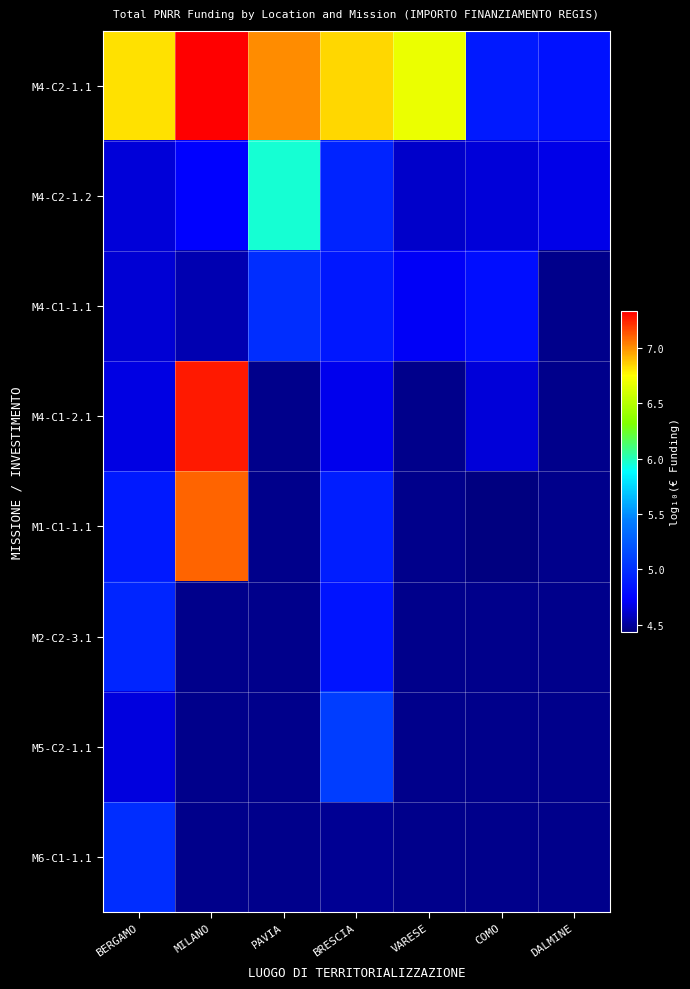

True or false: M1-C1-1.1 has a value of 4.9 at BERGAMO.

True